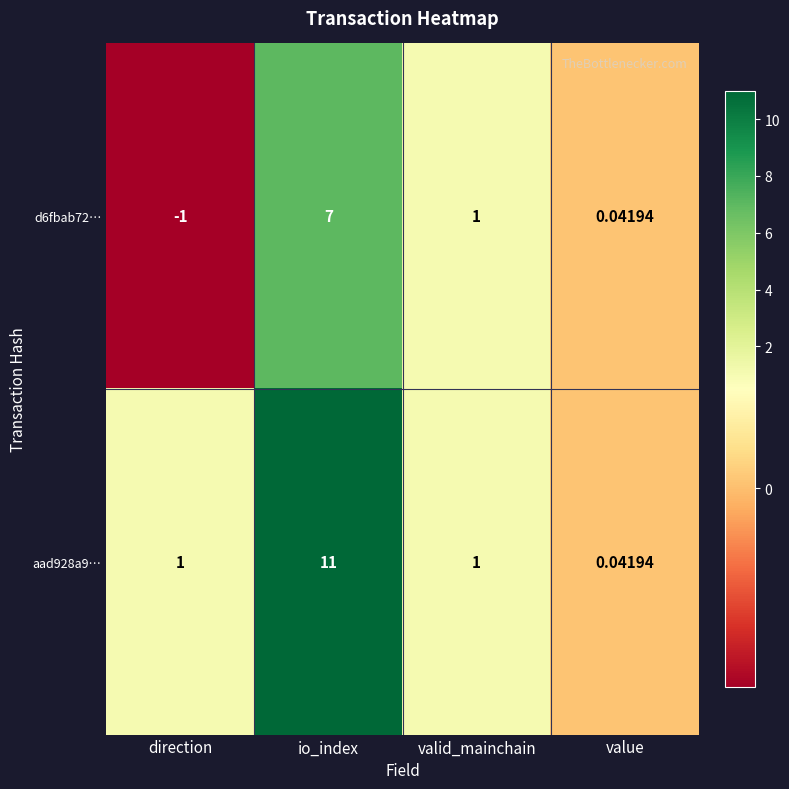

At how many categories does at least one series exceed 9?

1